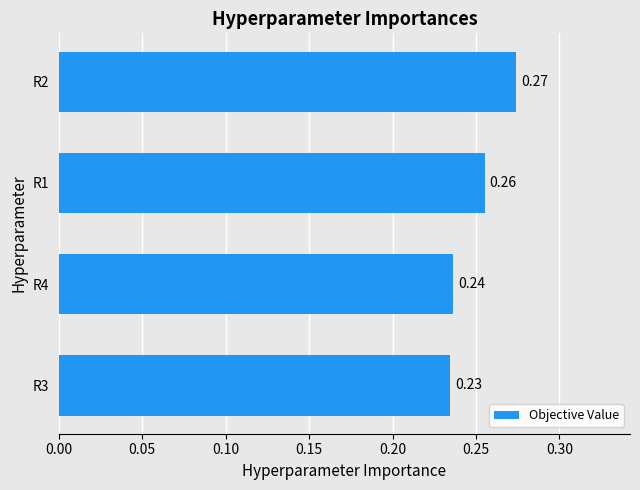

What is the sum of all values?

1.0